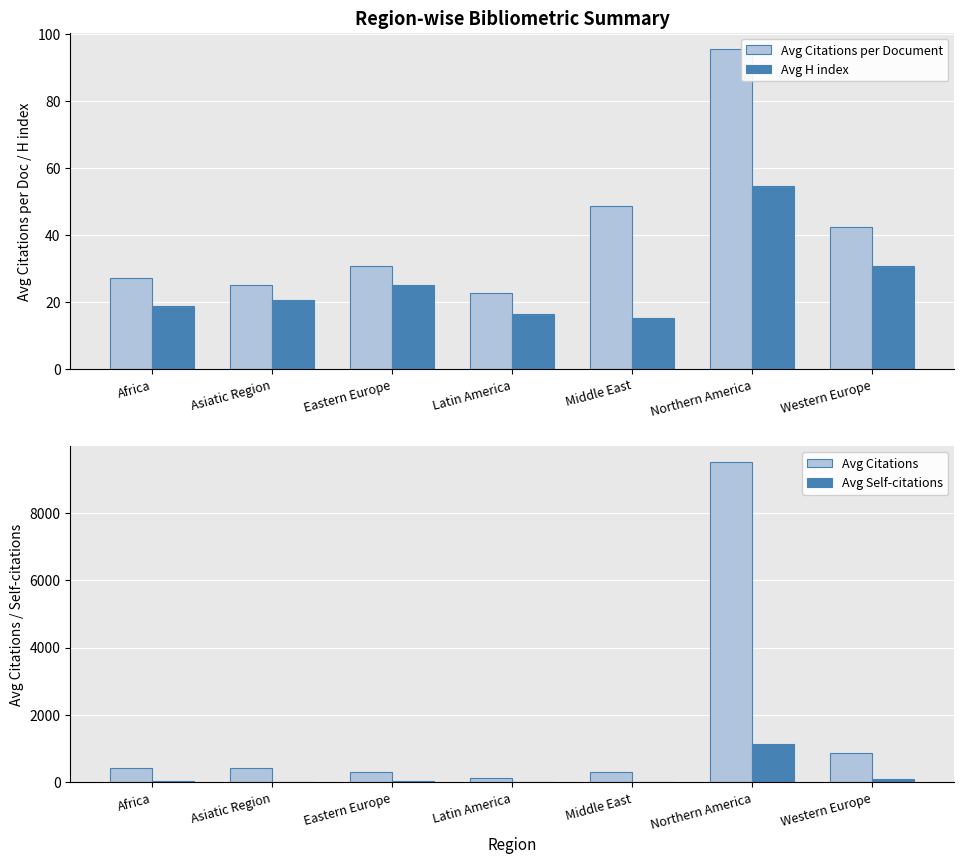

What is the label of the 7th bar from the left?

Western Europe